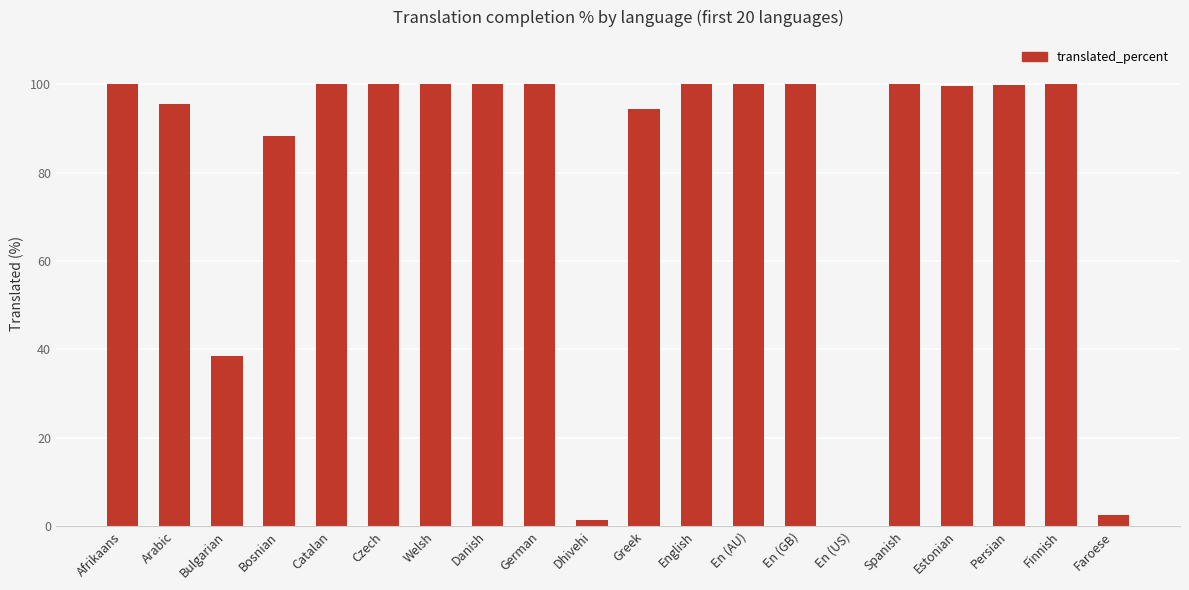

How many series are shown in this chart?

1